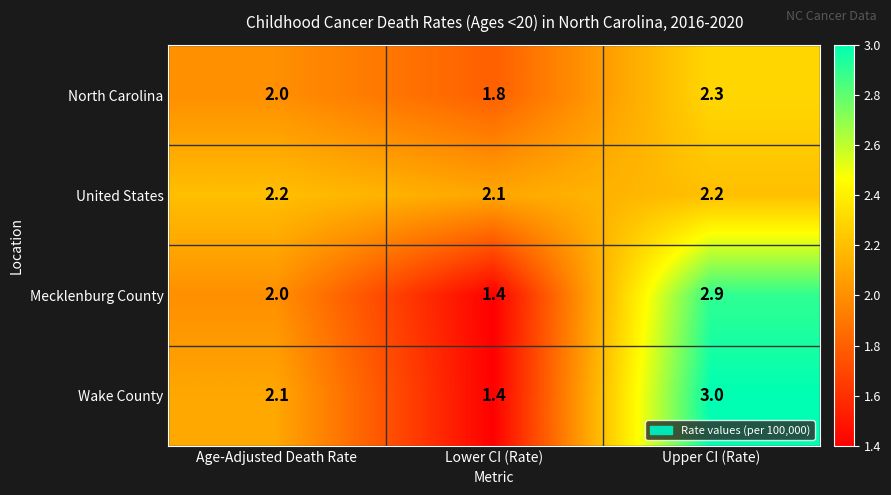

Rank the categories by Wake County value from lowest to highest.

Lower CI (Rate), Age-Adjusted Death Rate, Upper CI (Rate)